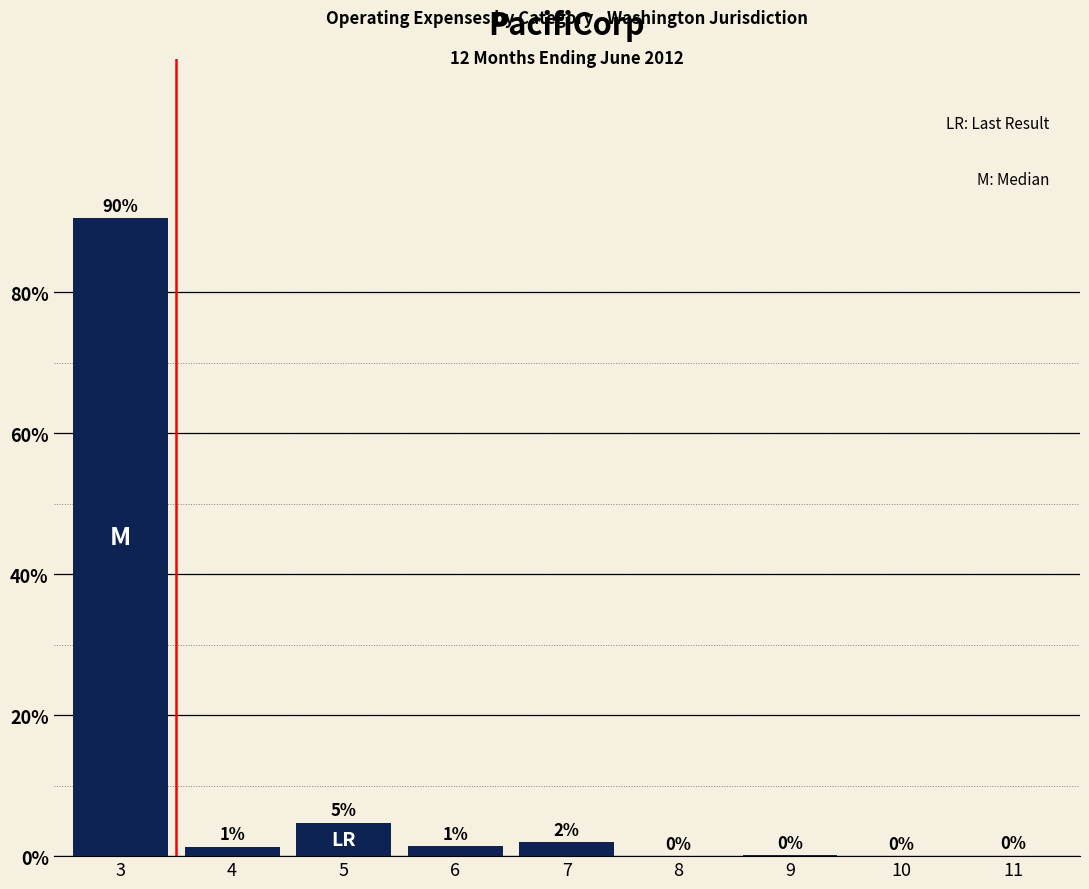

Where does the data first go above 1?

3